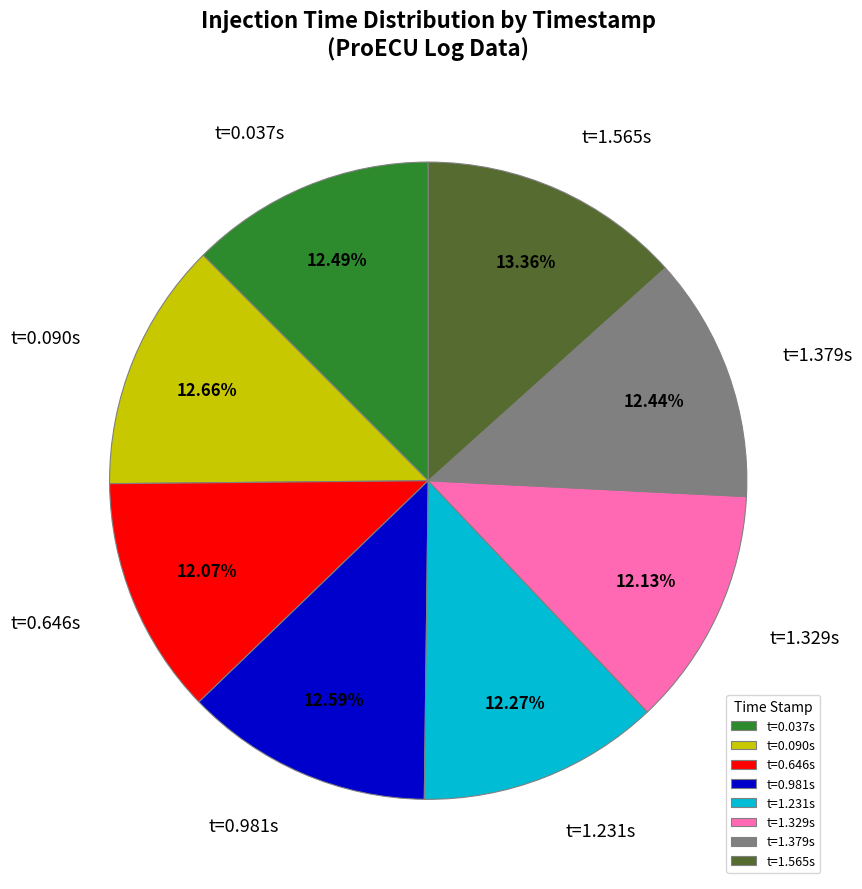

Approximately how many times larger is the value at t=0.090s compared to t=0.037s?

1.0